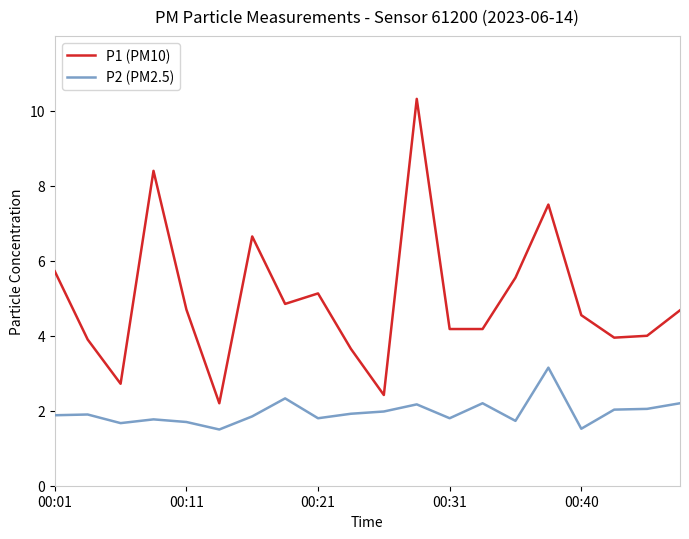

What is the difference between the maximum and minimum values in the P1 (PM10) series?

8.1